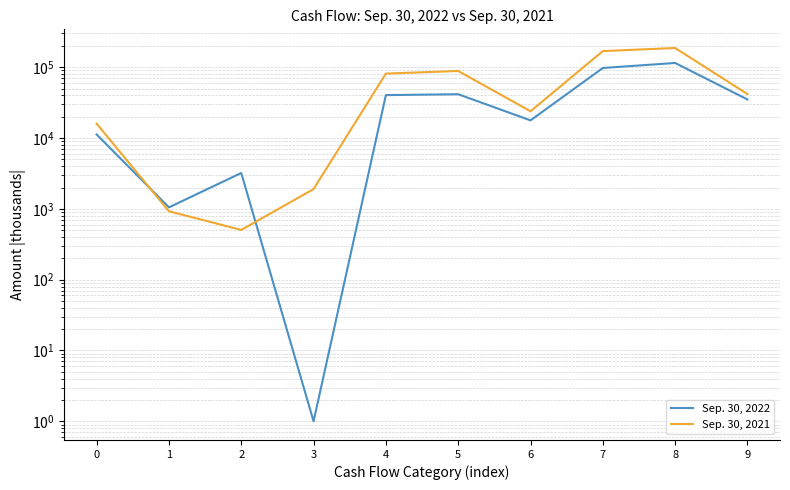

How many data points in Sep. 30, 2022 are less than 35007?

5